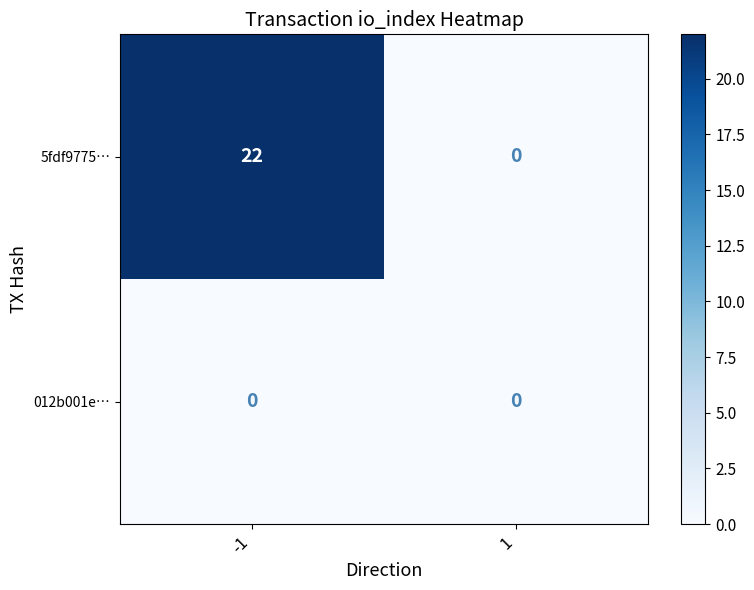

What is the total value across all series at -1?

22